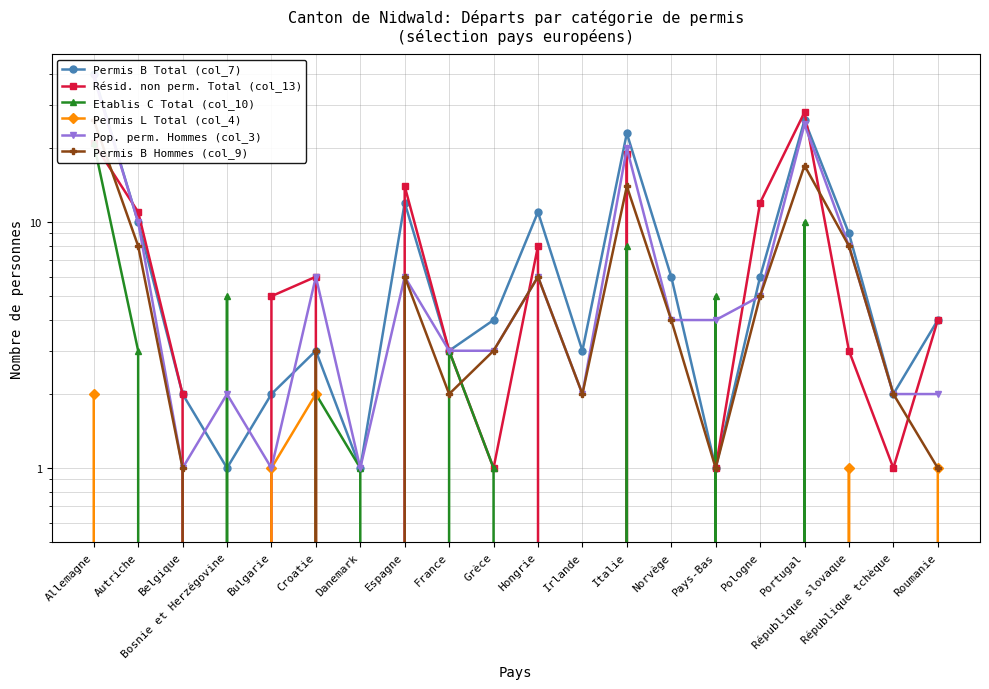

How many lines are shown in the chart?

6